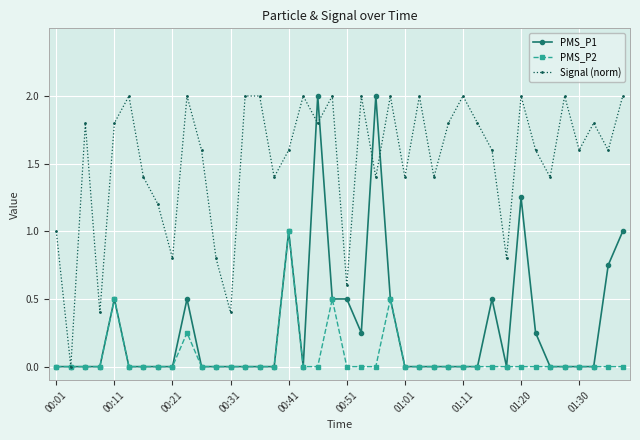

What is the maximum value shown in the chart?

2.0